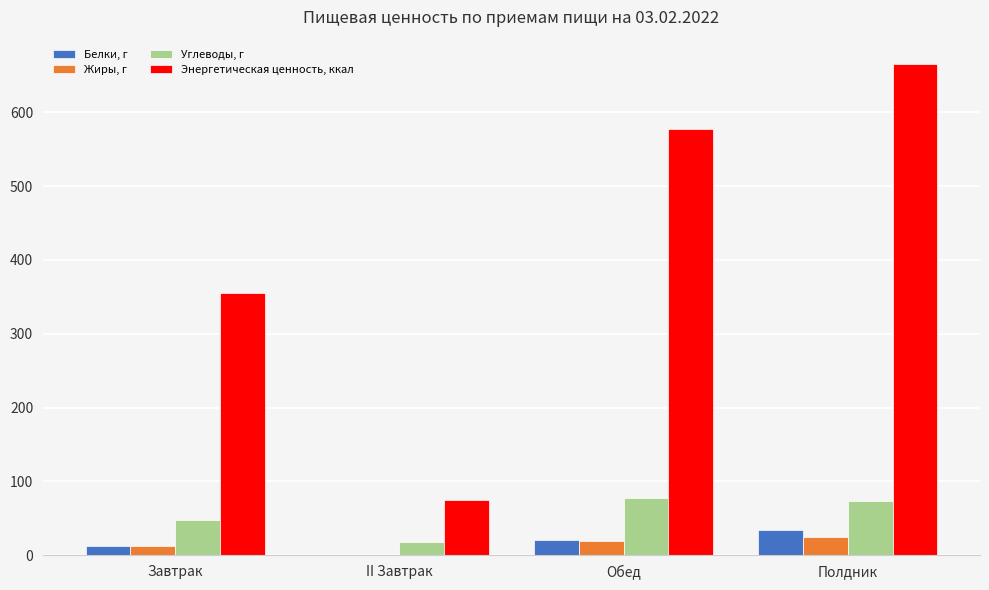

Is it true that Энергетическая ценность, ккал equals 193.9 at Обед?

False